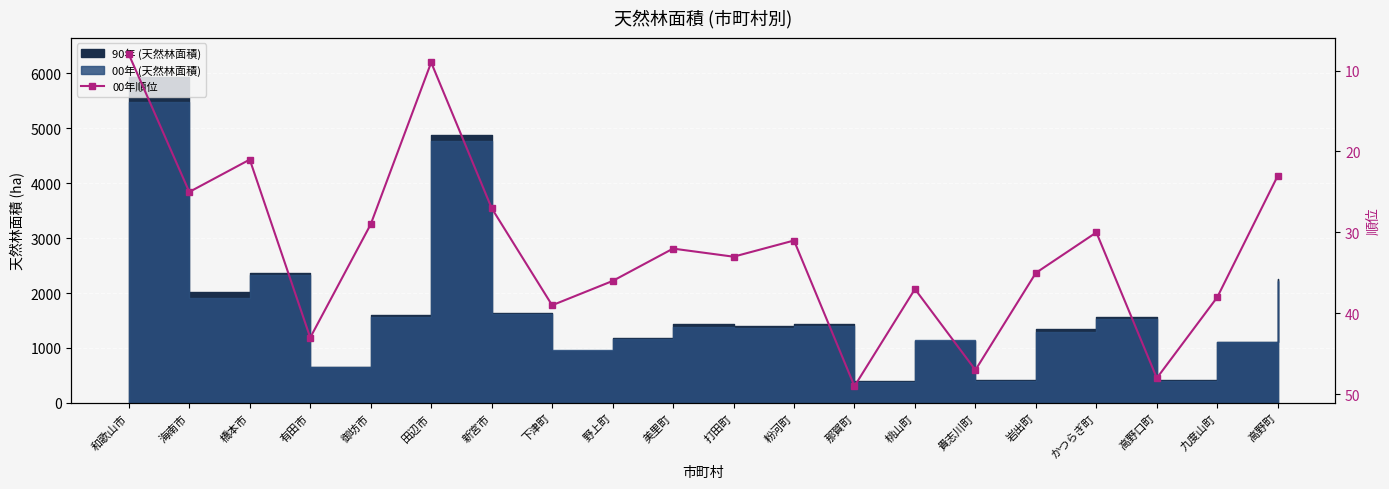

How many points are lower than both their immediate neighbors (excluding endpoints)?

6